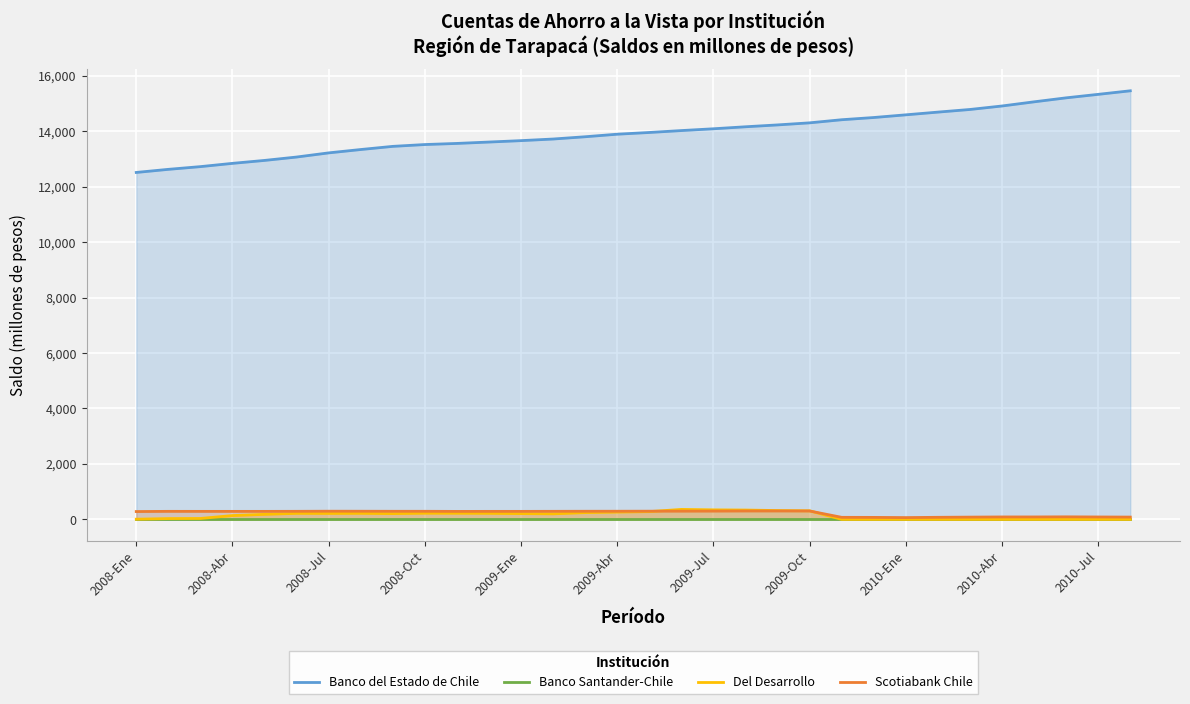

The Banco Santander-Chile series shows 2 at 2008-Ene. True or false?

True